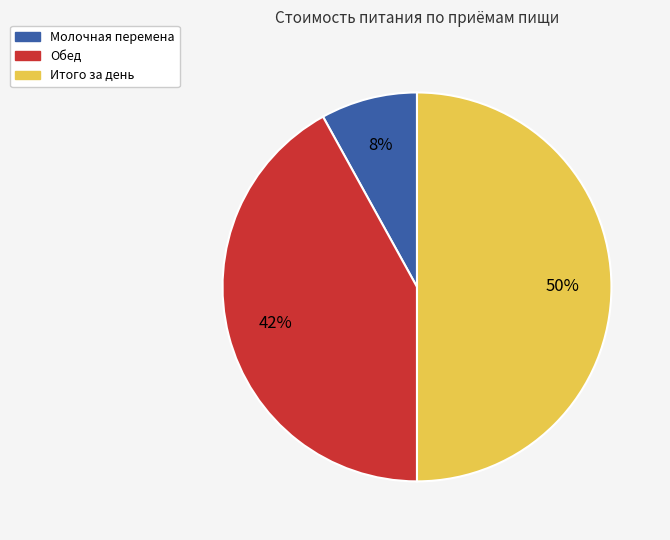

How many segments does this pie chart have?

3